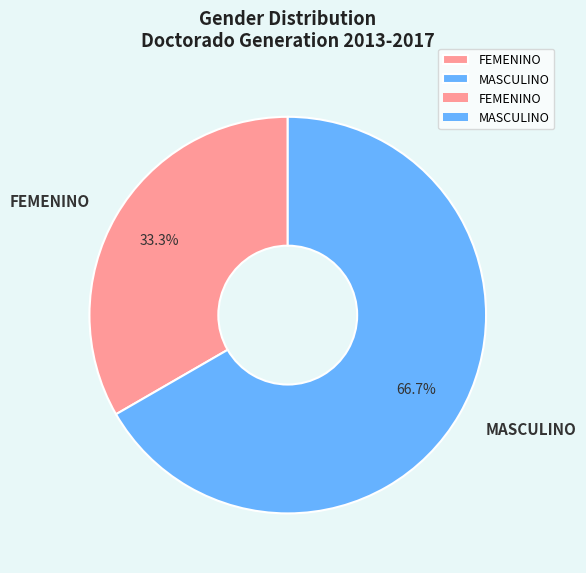

Which category has the smallest portion of the pie?

FEMENINO